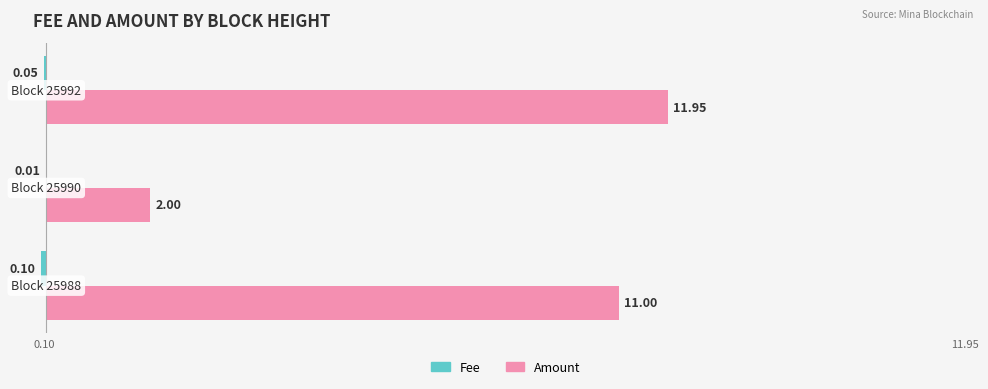

Which series has the largest total across all categories?

Amount